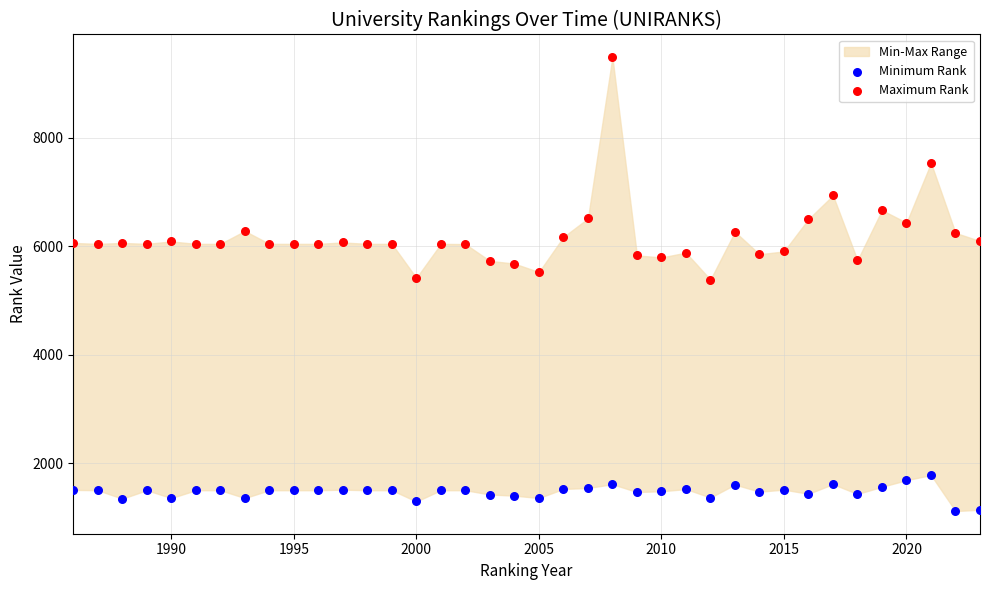

Across all data points, what is the range of X values (max minus min)?

37.0